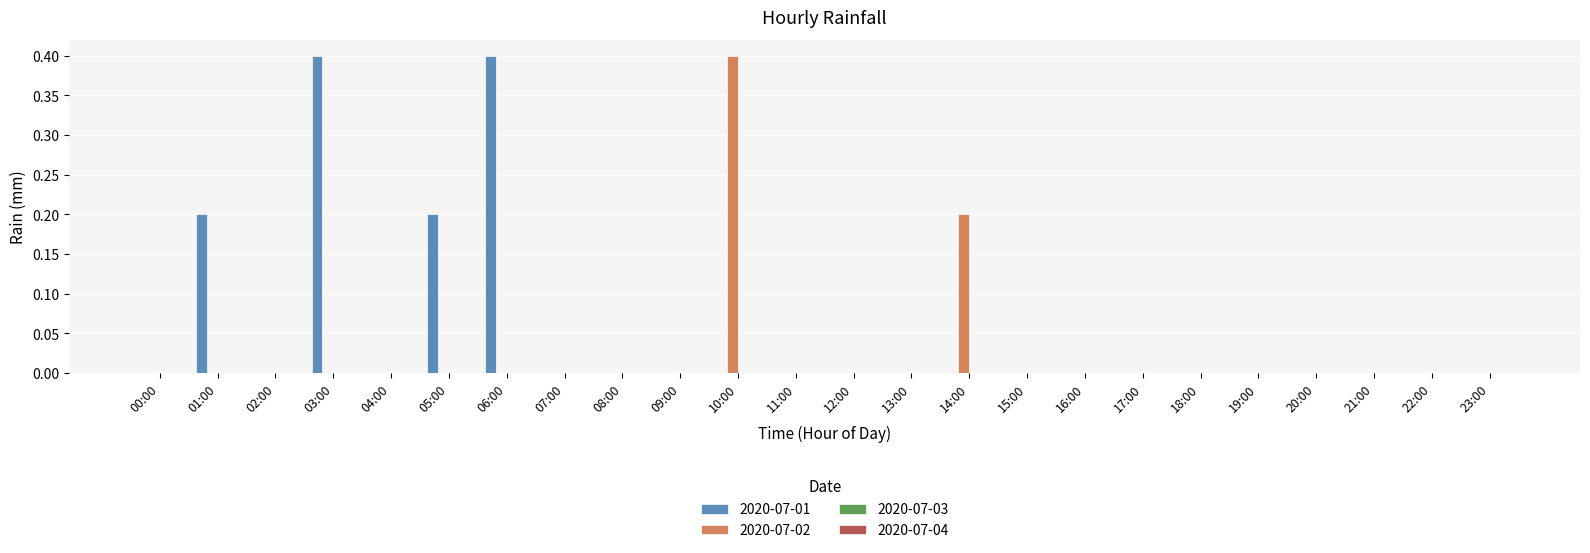

Which series has the largest total across all categories?

2020-07-01